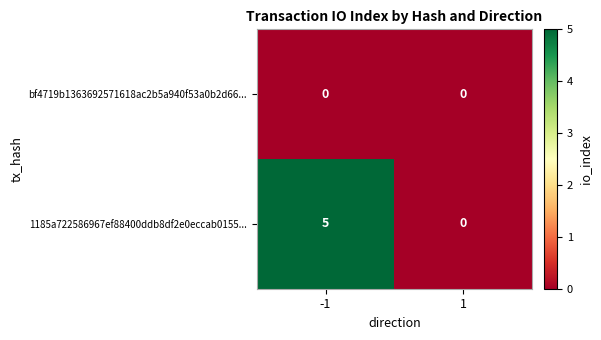

Is it true that 1185a722586967ef88400ddb8df2e0eccab0155... equals -2 at 1?

False